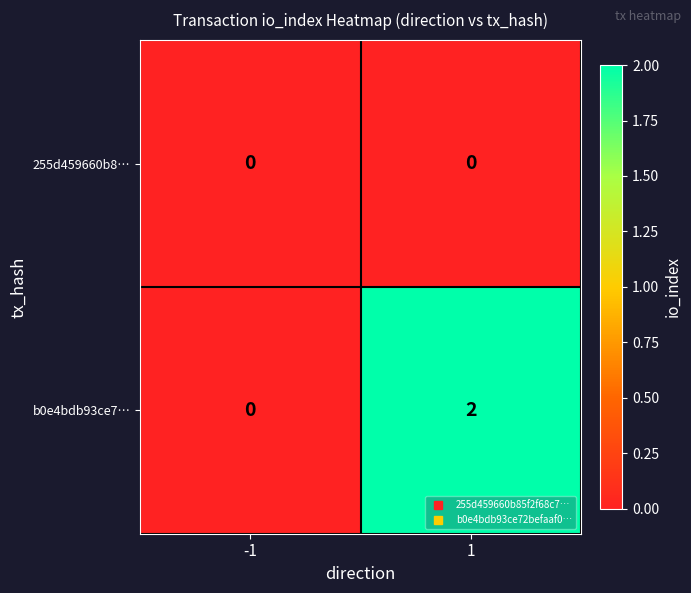

How many series are shown in this chart?

2